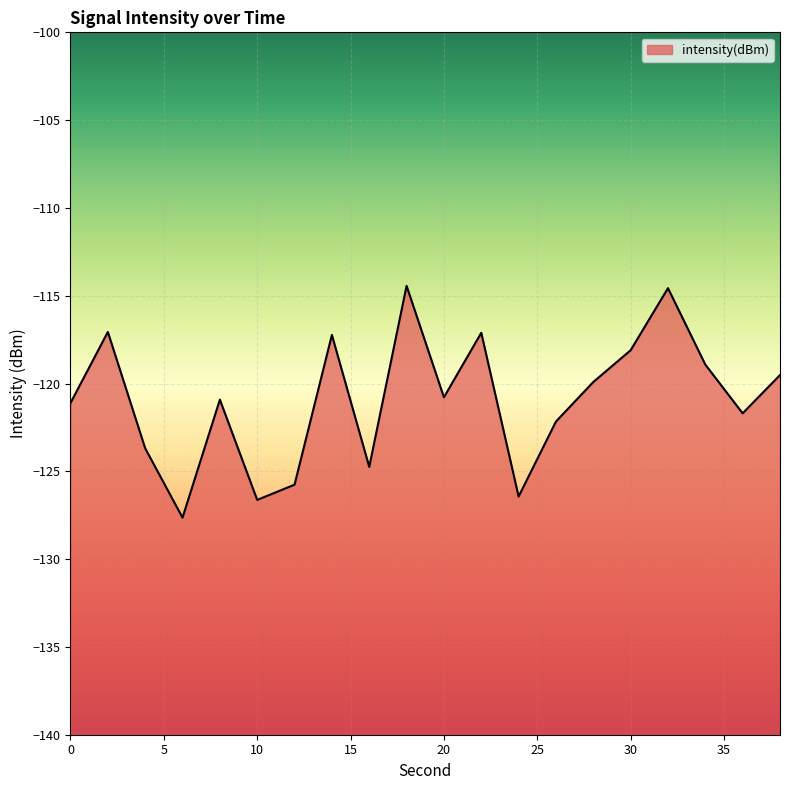

List the labels in order of value, smallest first.

6, 10, 24, 12, 16, 4, 26, 36, 0, 8, 20, 28, 38, 34, 30, 14, 22, 2, 32, 18